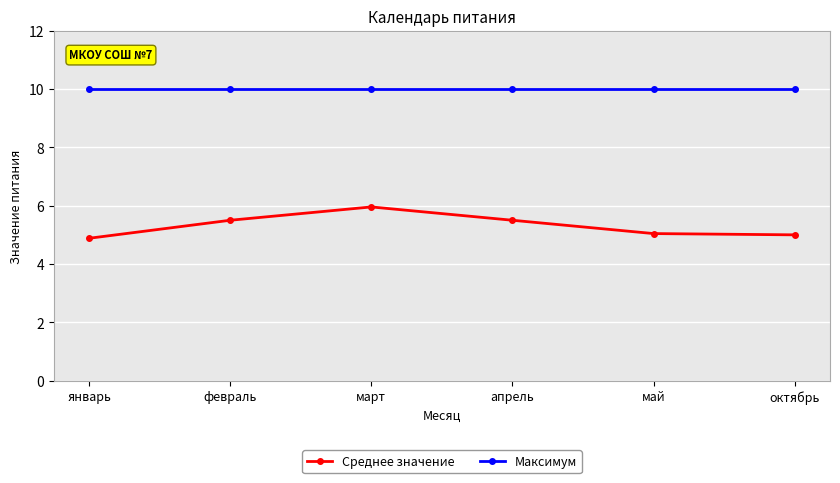

What is the value of the Среднее значение point at the 2nd from the left?

5.5